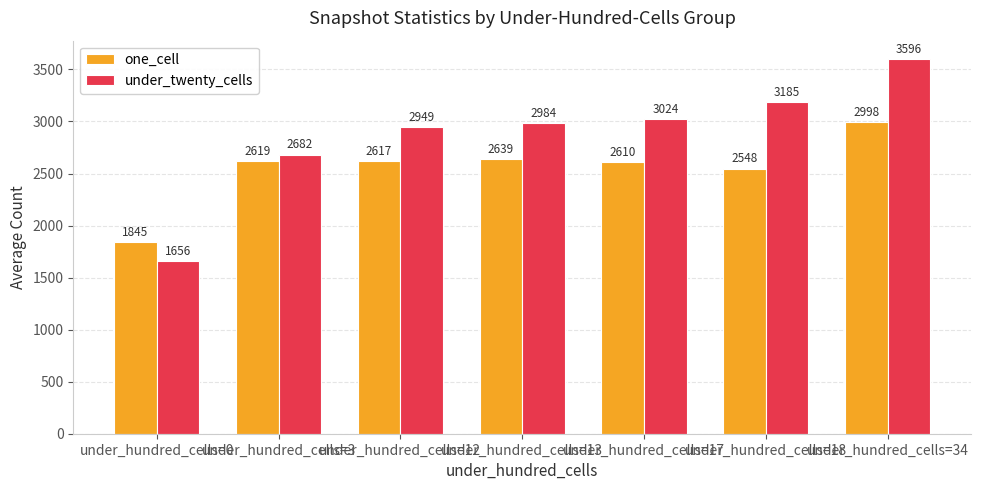

List the series in order of their overall mean, lowest first.

one_cell, under_twenty_cells